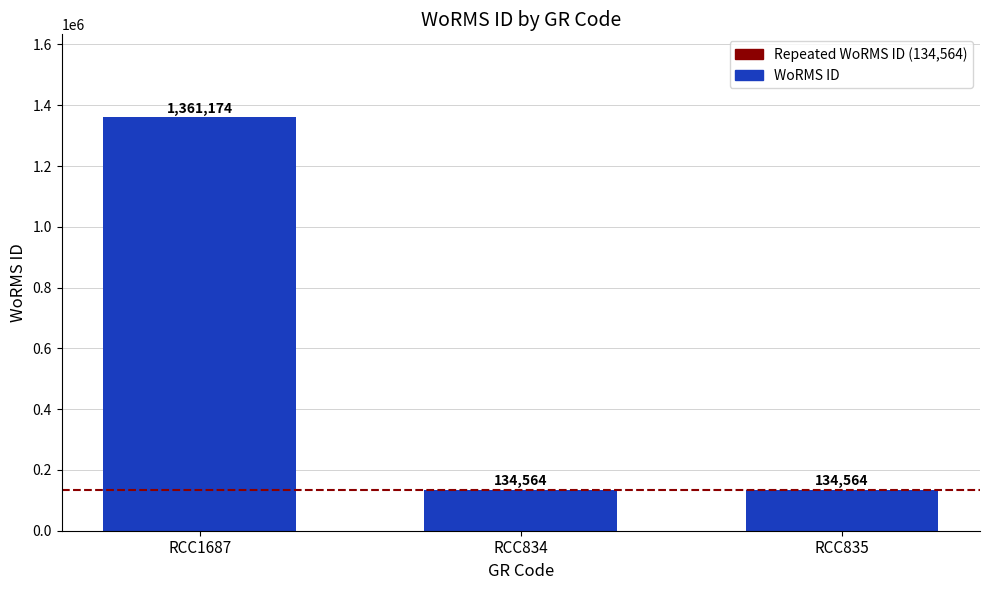

Read the value at RCC834.

134564